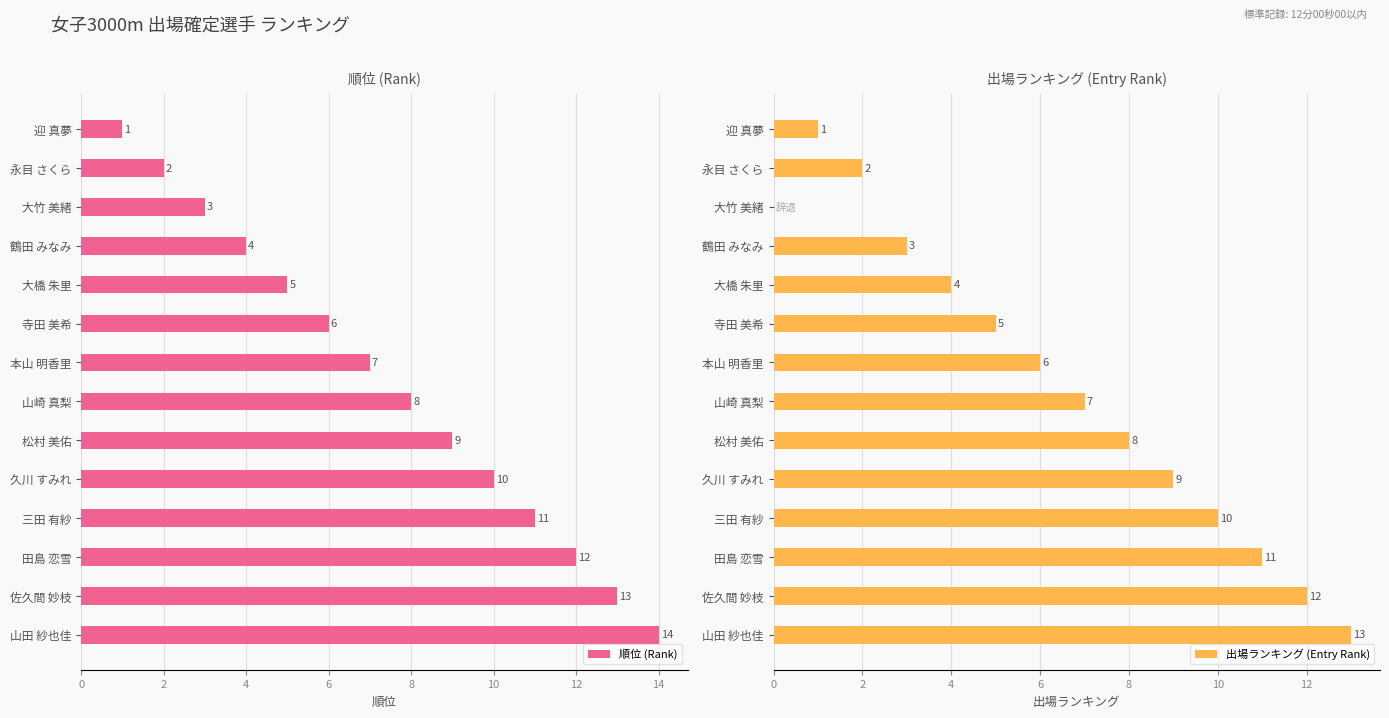

What is the sum of the 順位 (Rank) values at 迎 真夢 and 三田 有紗?

12